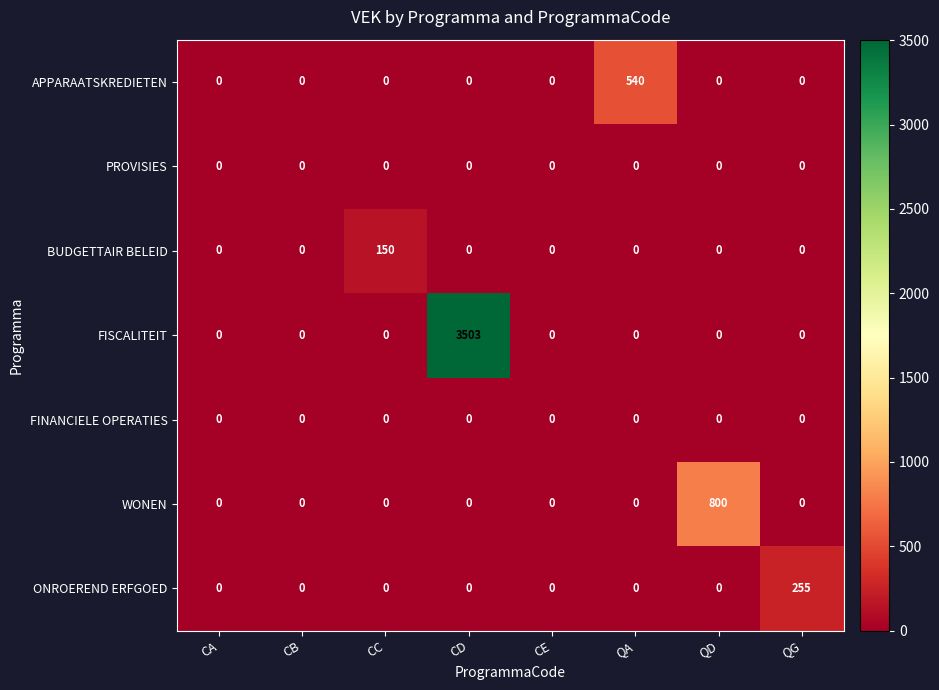

What is the maximum value shown in the chart?

3503